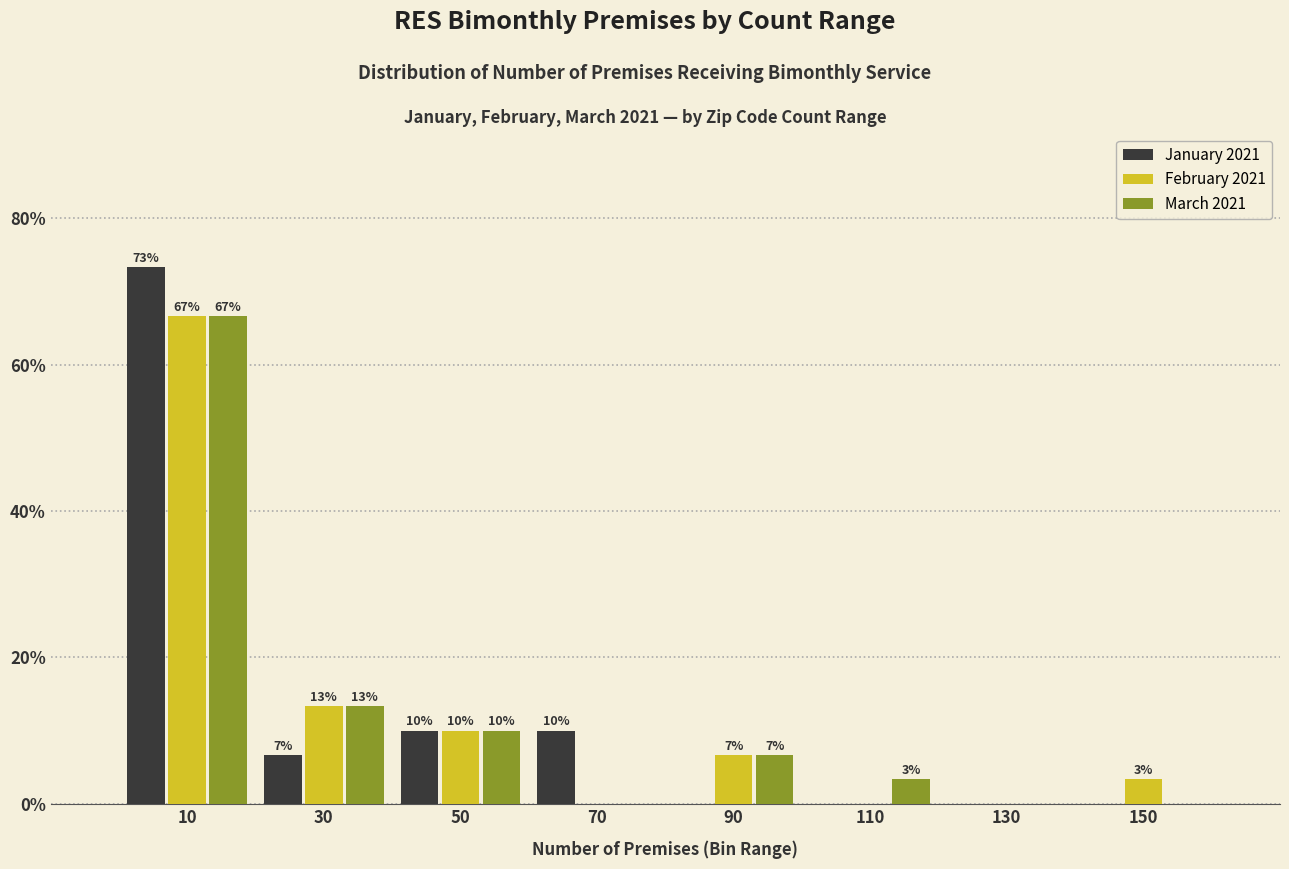

In the January 2021 series, which range on the x-axis has the tallest bar?

0 to 20